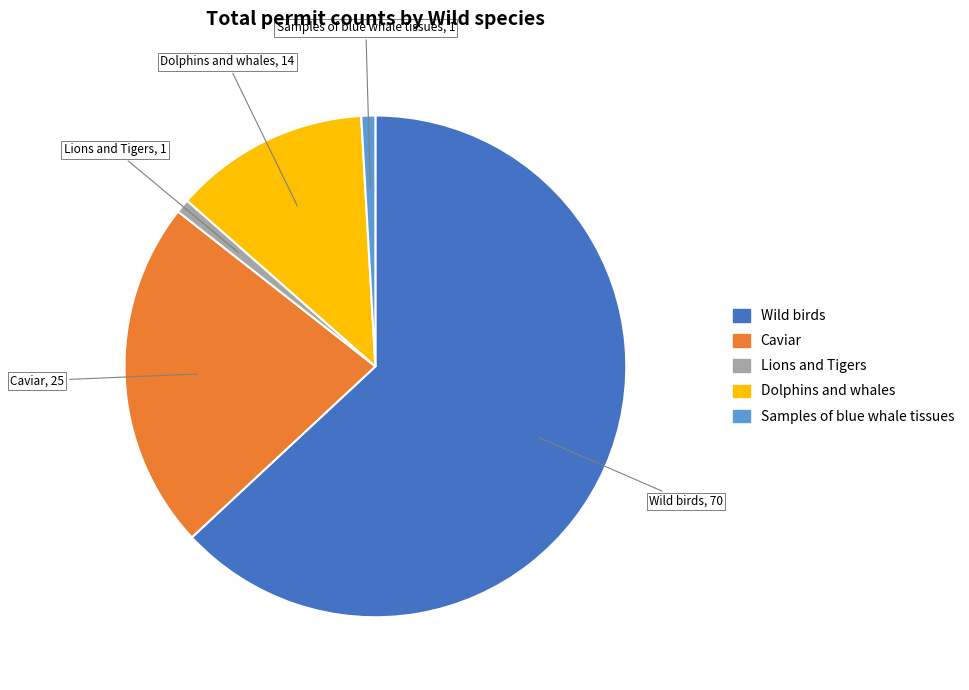

Do Samples of blue whale tissues and Lions and Tigers together represent more than half of the pie?

No